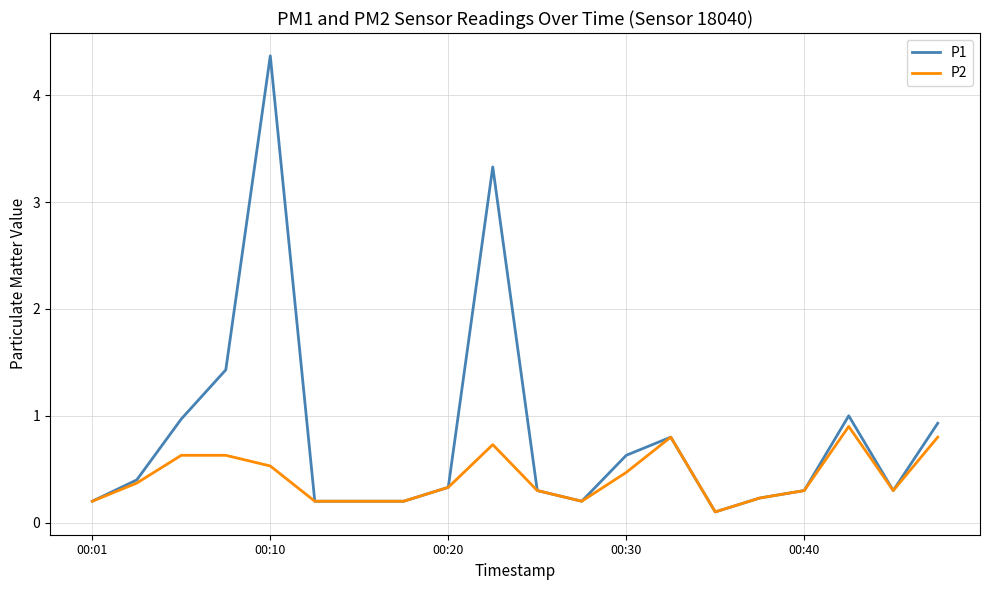

What is the maximum value for P1?

4.4